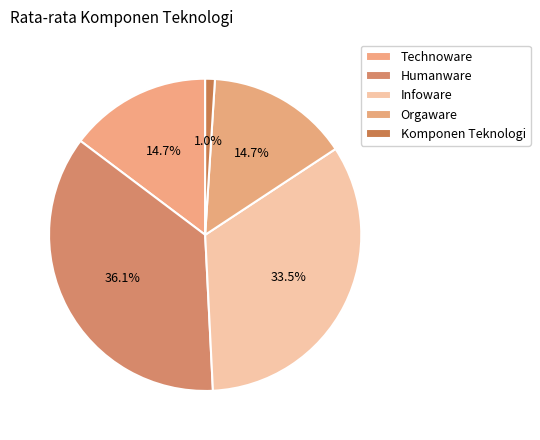

How many segments does this pie chart have?

5